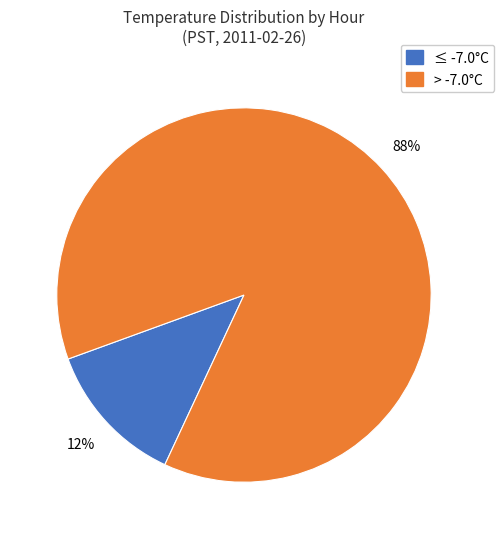

How many slices are in this pie chart?

2